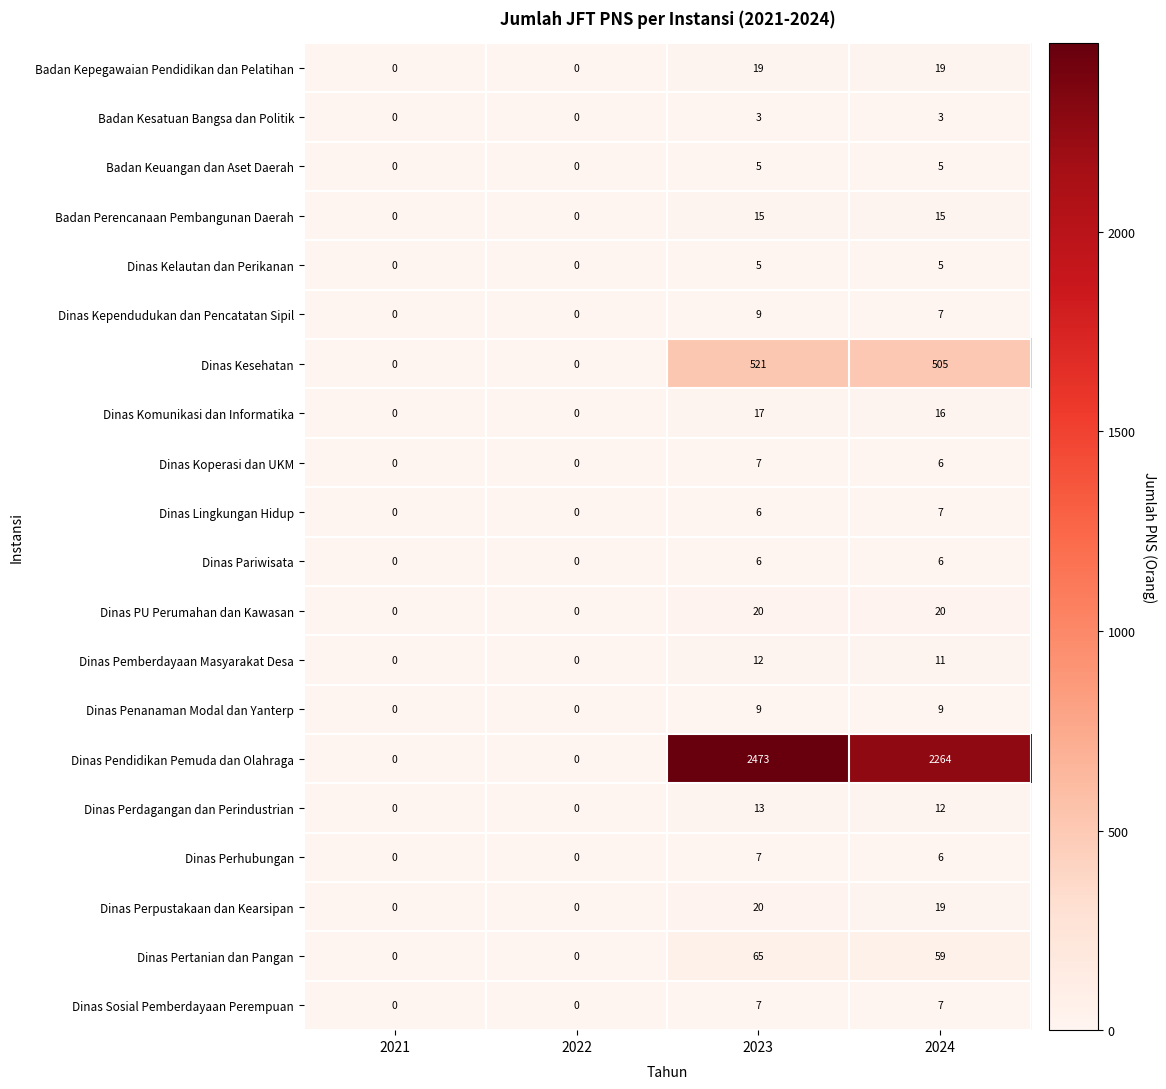

What is the sum of the Dinas Pariwisata values at 2022 and 2023?

6